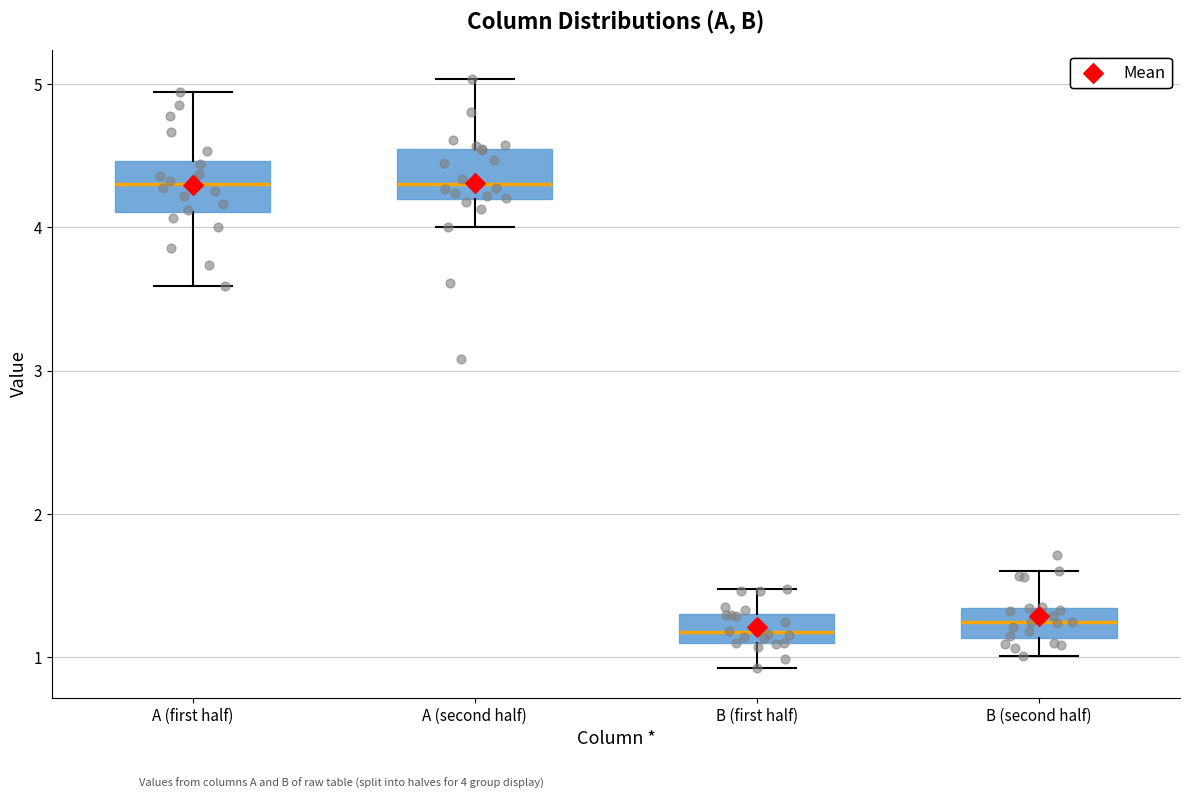

Reading left to right, read every box against the y-axis: the position of its median line, the range the box covers, and the ends of its whiskers. The values are not printed on the chart, so give them approximately, as read against the axis.

A (first half): median 4.3, box 4.1 to 4.5, whiskers 3.6 to 4.9
A (second half): median 4.3, box 4.2 to 4.6, whiskers 4.0 to 5.0
B (first half): median 1.2, box 1.1 to 1.3, whiskers 0.9 to 1.5
B (second half): median 1.2, box 1.1 to 1.3, whiskers 1.0 to 1.6